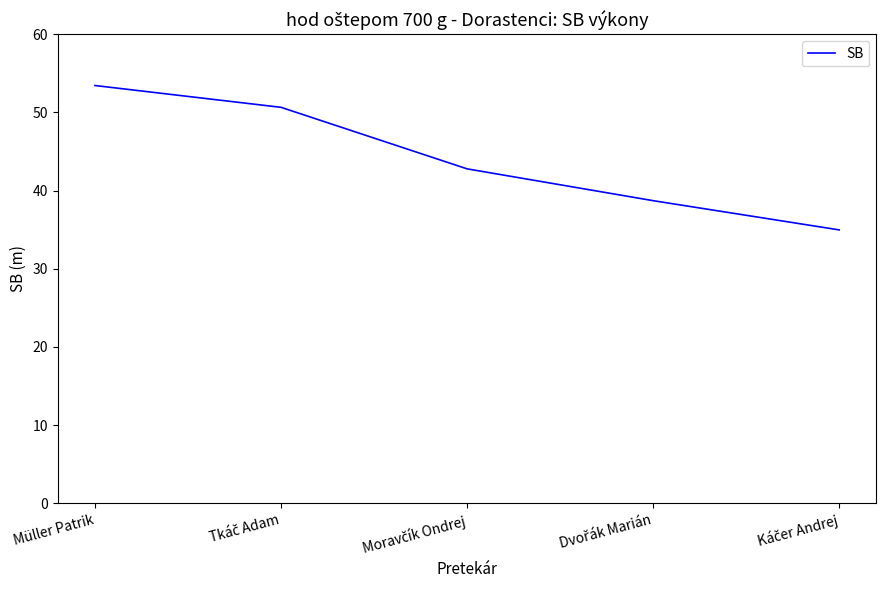

True or false: the data has more than 1 interior local peaks.

False